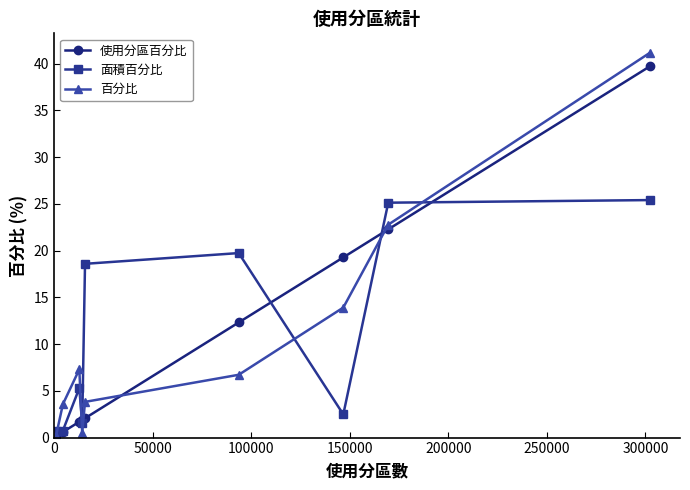

Count the number of categories in the chart.

10